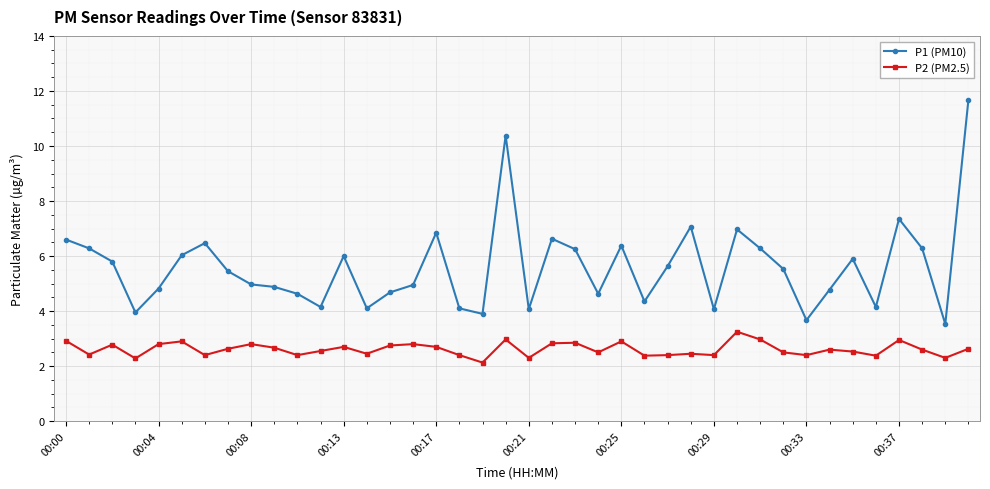

Which series has the largest total across all categories?

P1 (PM10)